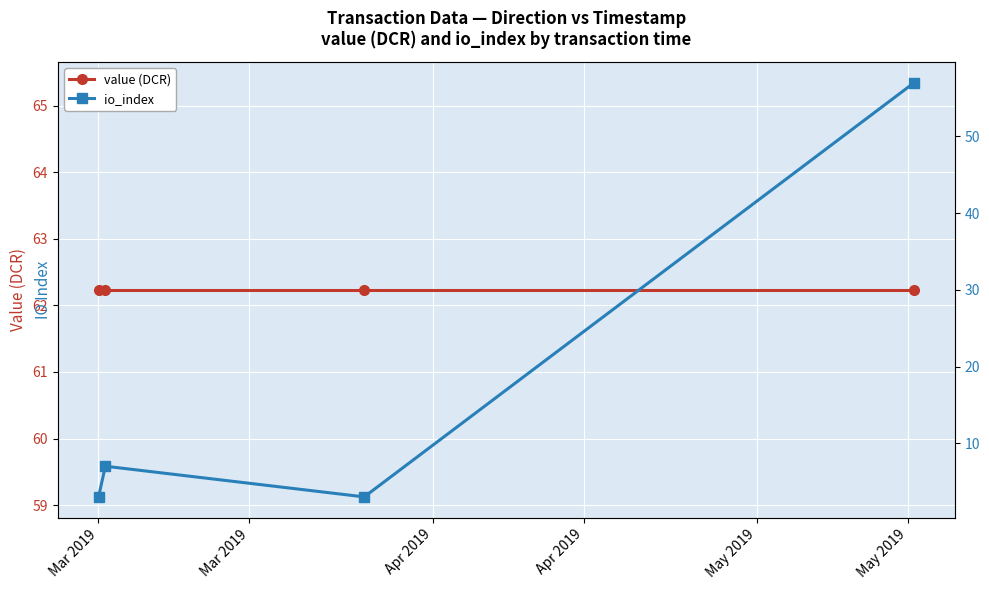

What is the difference between the second highest and second lowest values in the io_index series?

4.0